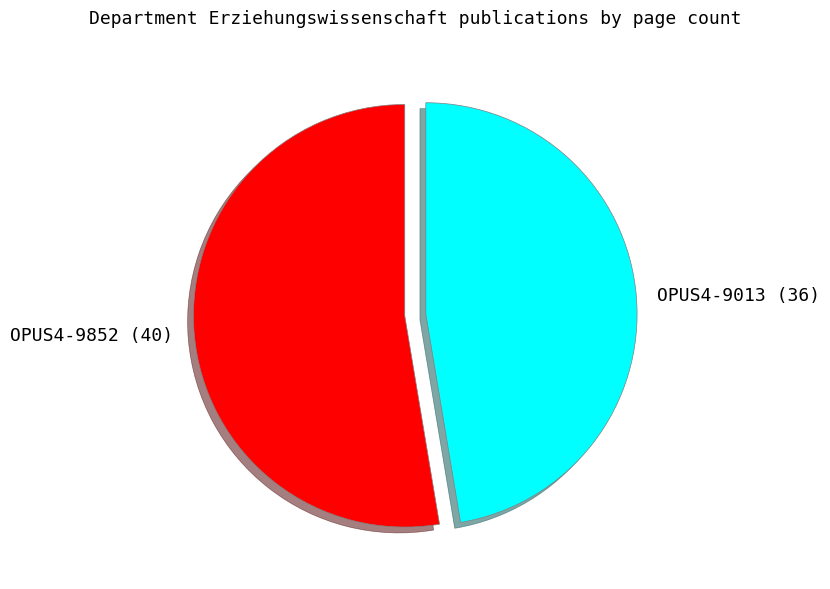

How many slices are in this pie chart?

2